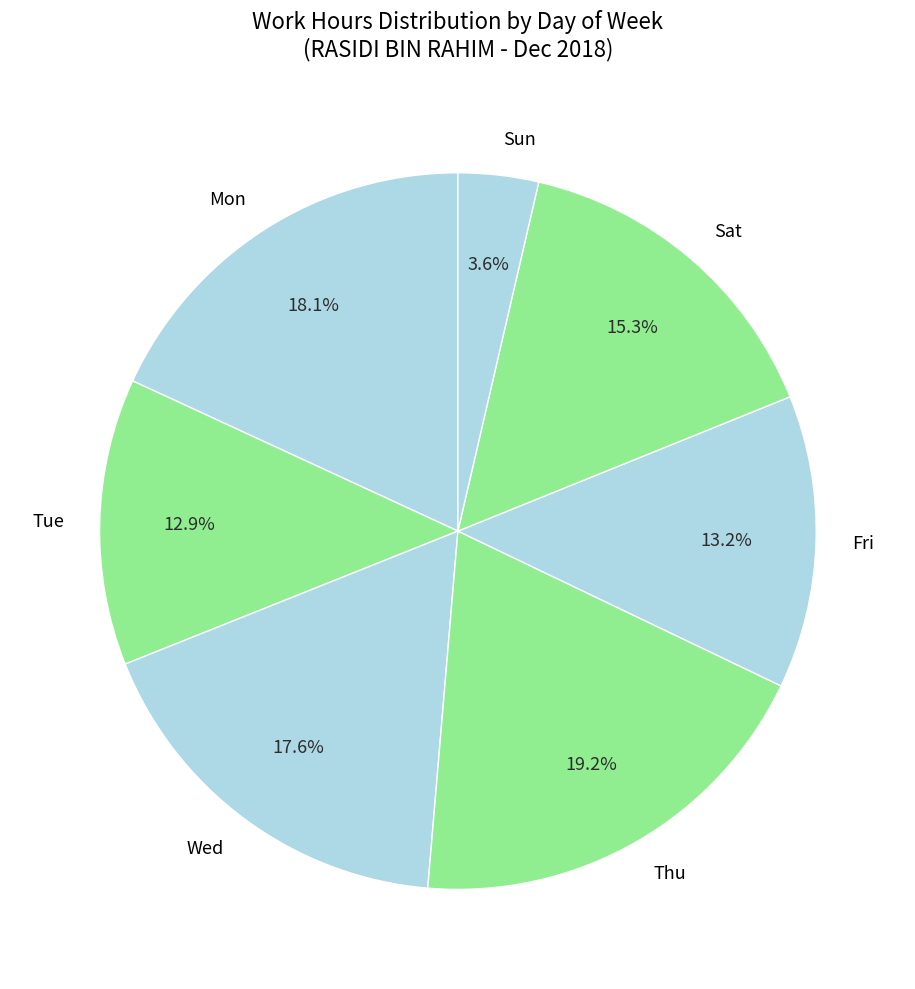

How many segments does this pie chart have?

7